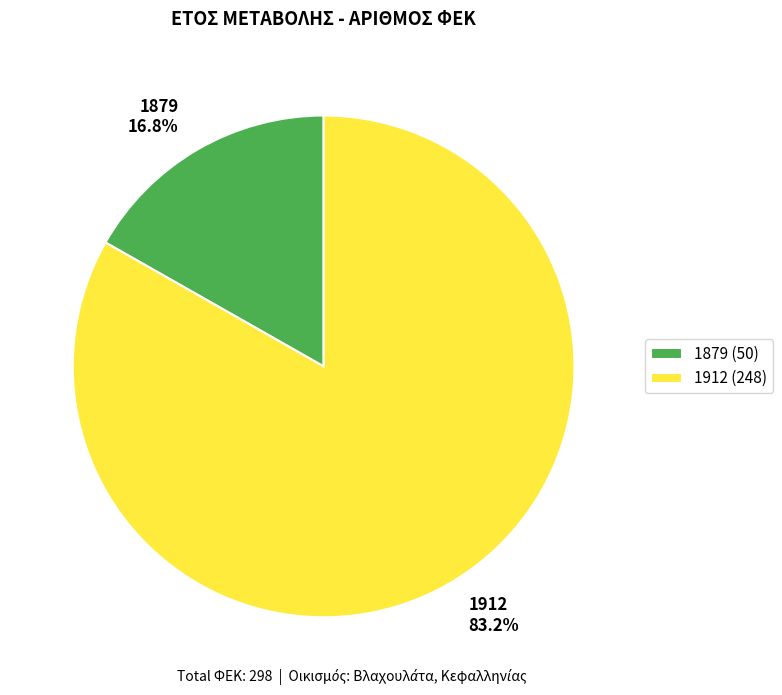

To the nearest percent, what percentage of the pie is 1879?

17%